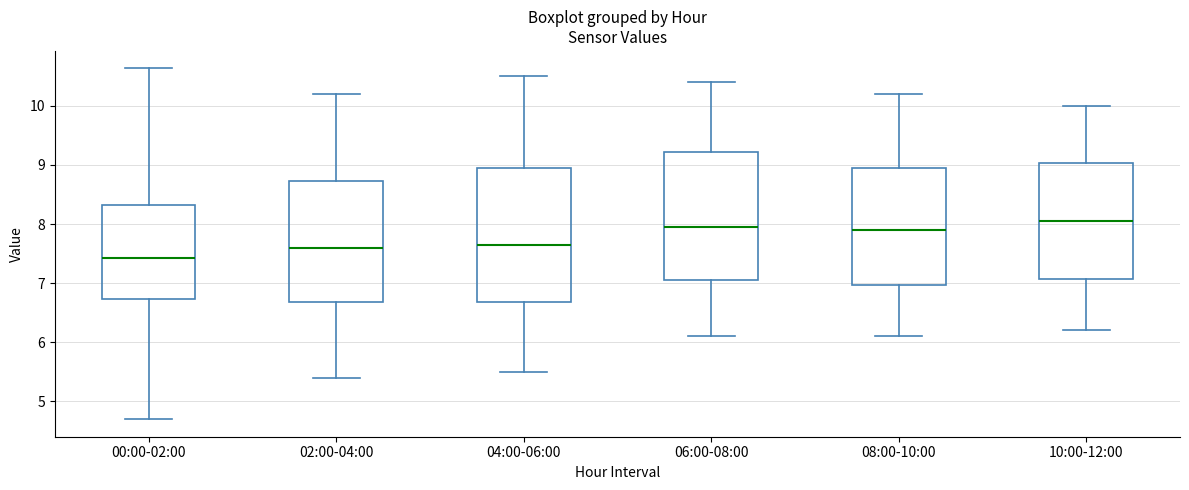

Reading left to right, read every box against the y-axis: the position of its median line, the range the box covers, and the ends of its whiskers. The values are not printed on the chart, so give them approximately, as read against the axis.

00:00-02:00: median 7.4, box 6.7 to 8.3, whiskers 4.7 to 10.6
02:00-04:00: median 7.6, box 6.7 to 8.7, whiskers 5.4 to 10.2
04:00-06:00: median 7.7, box 6.7 to 9.0, whiskers 5.5 to 10.5
06:00-08:00: median 8.0, box 7.1 to 9.2, whiskers 6.1 to 10.4
08:00-10:00: median 7.9, box 7.0 to 9.0, whiskers 6.1 to 10.2
10:00-12:00: median 8.1, box 7.1 to 9.0, whiskers 6.2 to 10.0